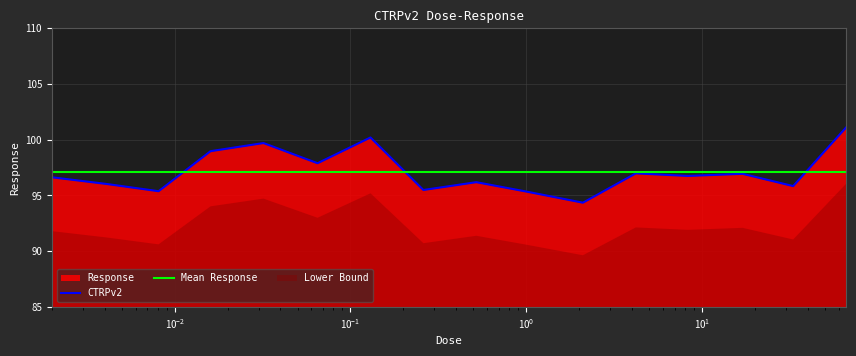

What position from the left is 0.26?

8